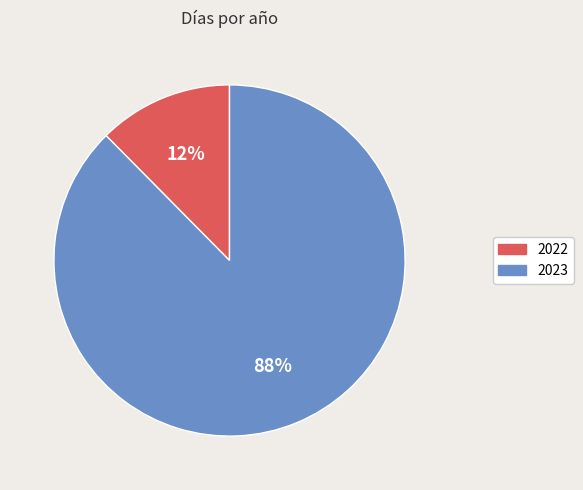

True or false: 2022 accounts for 1% of the total.

False